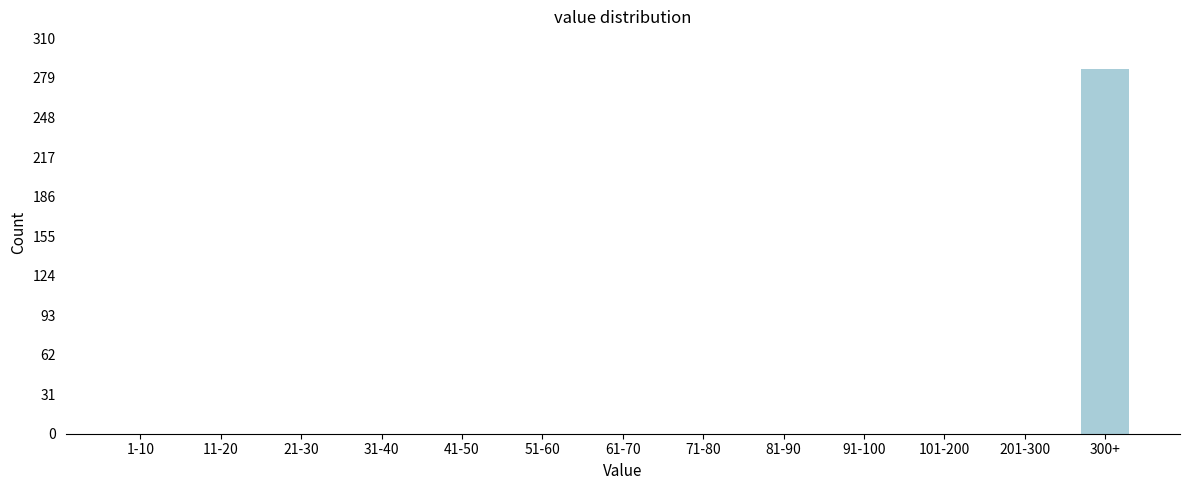

Reading left to right, list all the values displayed in this chart.

1-10=0	11-20=0	21-30=0	31-40=0	41-50=0	51-60=0	61-70=0	71-80=0	81-90=0	91-100=0	101-200=0	201-300=0	300+=286